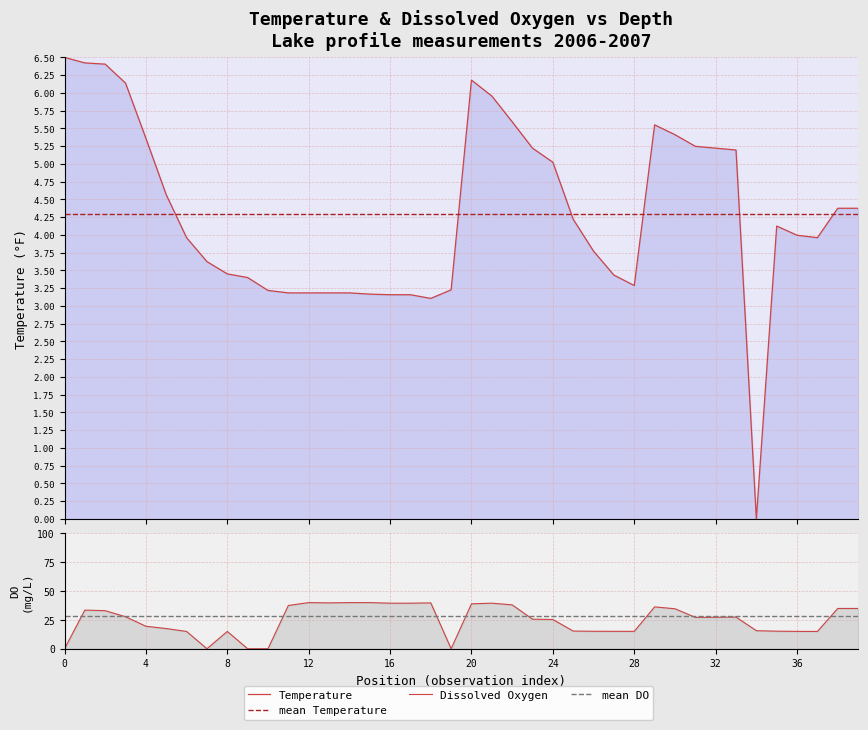

What is the difference between the second highest and minimum values?

6.4